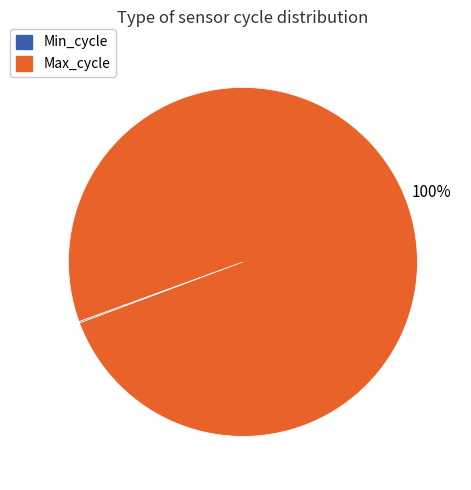

To the nearest percent, what is the average slice percentage?

50%